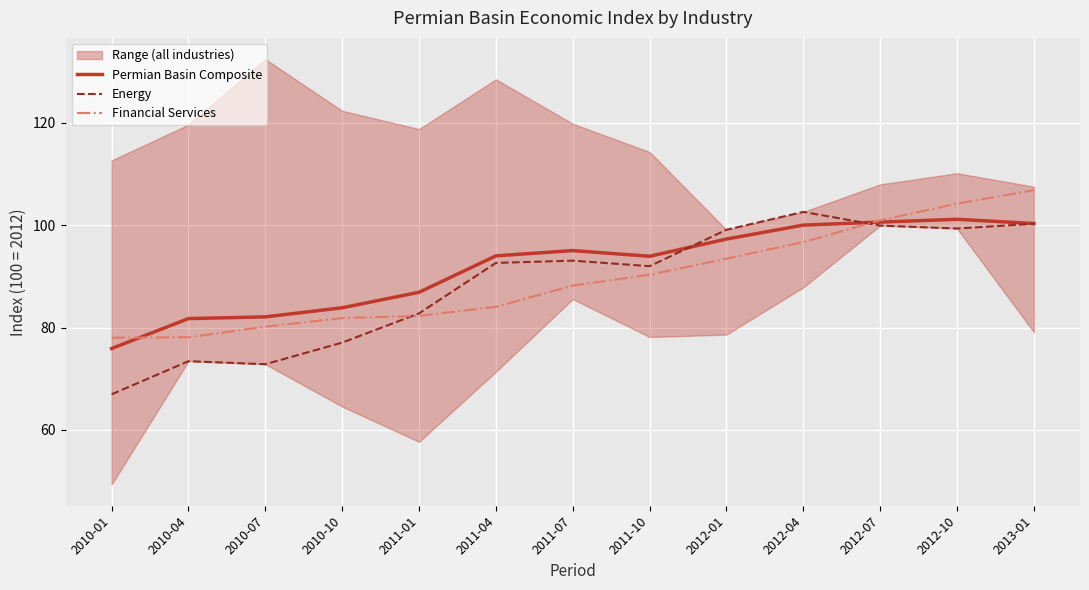

Is the value of Permian Basin Composite at 2010-04 greater than the value of Energy at 2013-01?

No